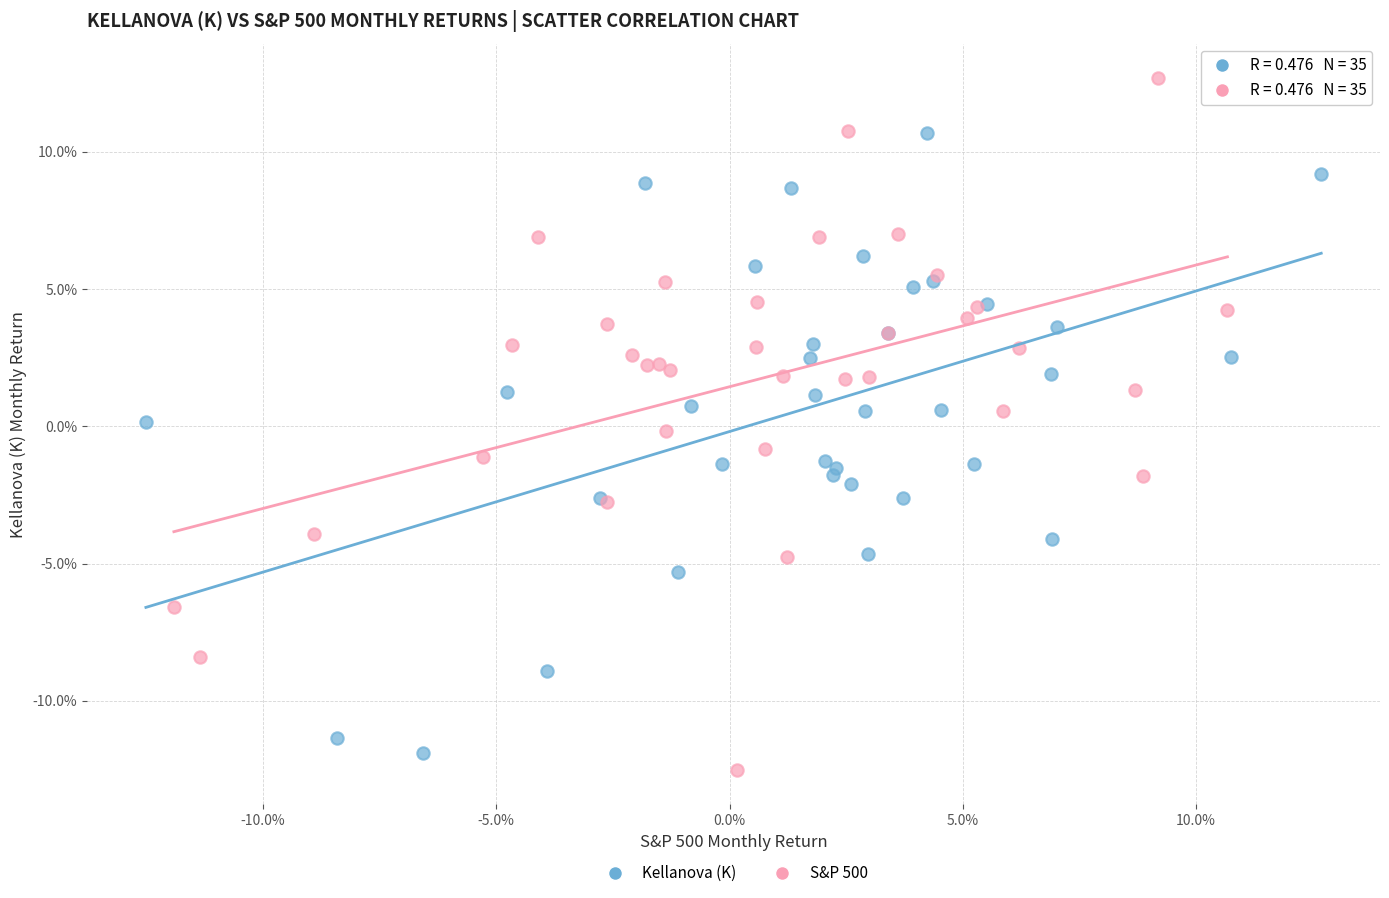

Which series contains the lowest Y value?

S&P 500